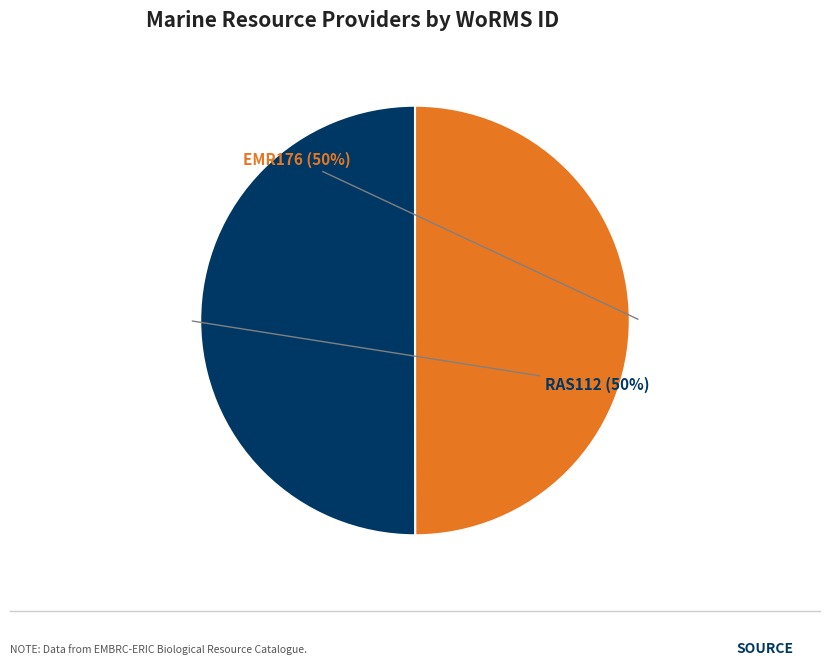

To the nearest percent, what is the average slice percentage?

50%